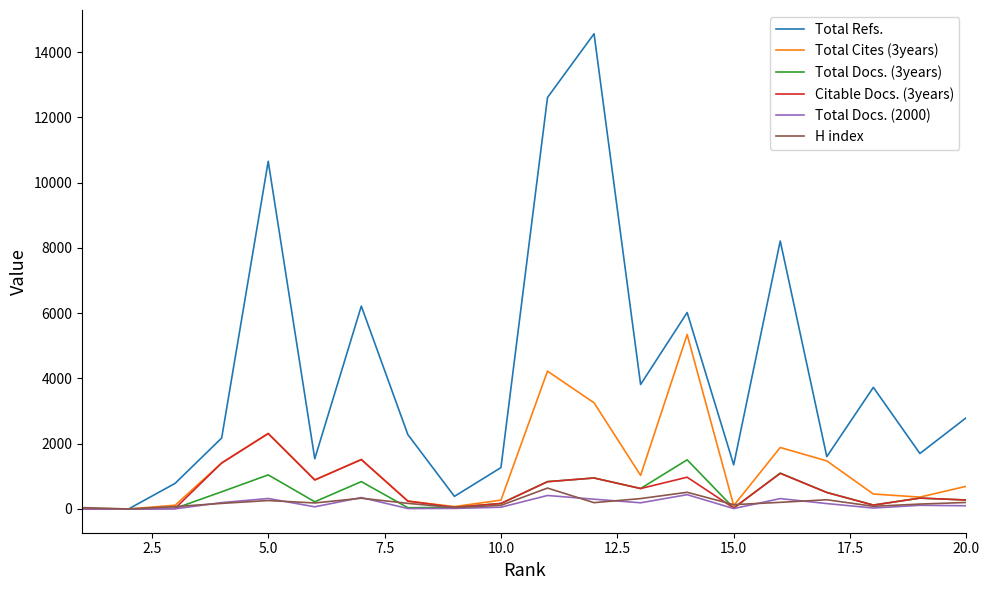

What is the maximum value shown in the chart?

14564